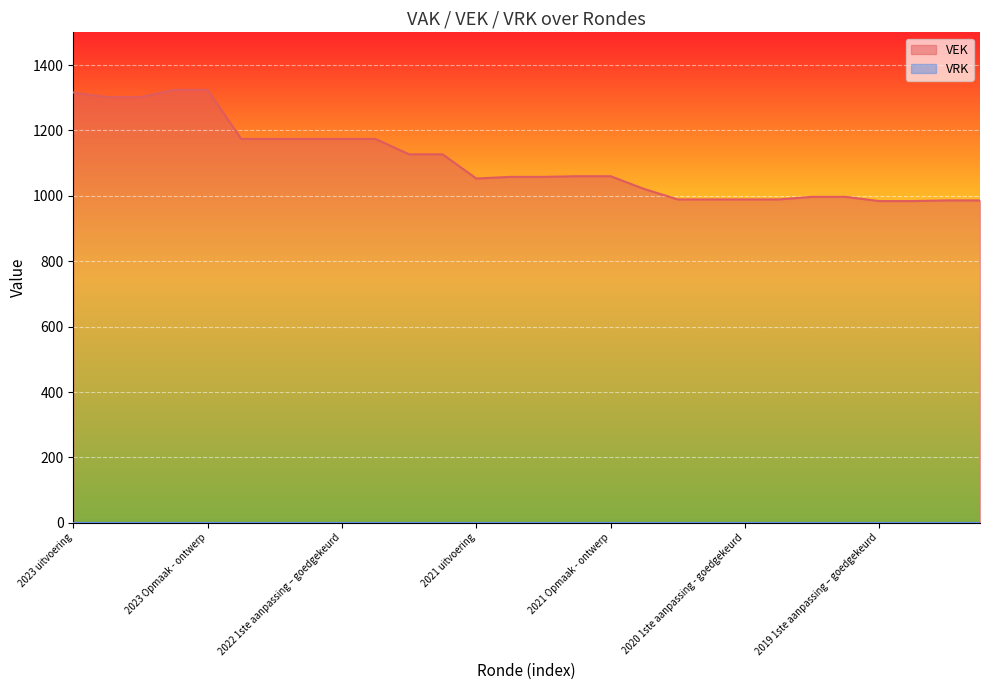

Which label corresponds to the smallest value in the chart?

2019 1ste aanpassing – goedgekeurd